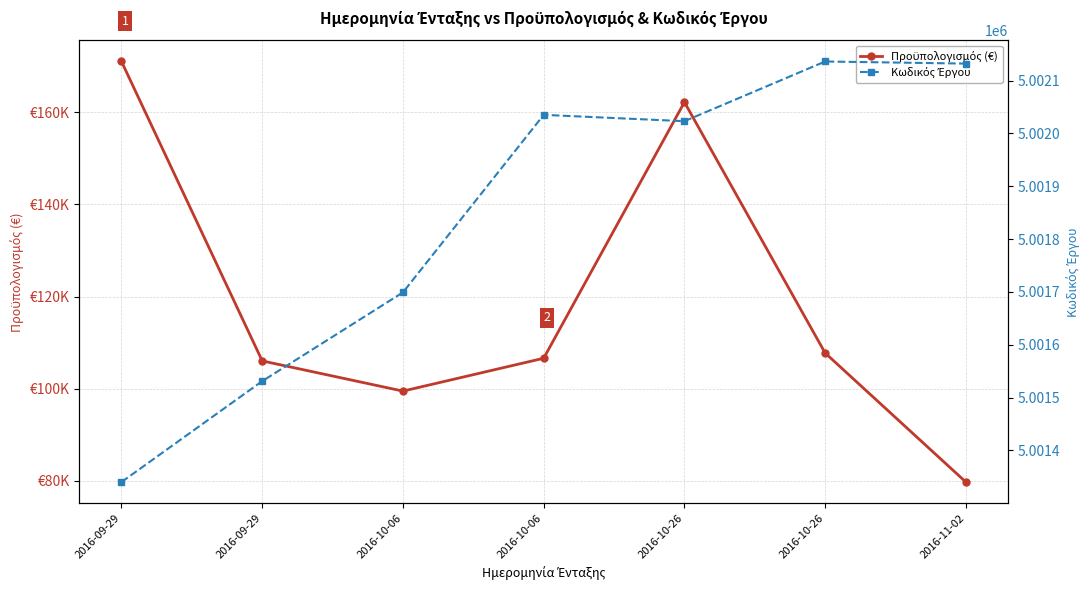

How many lines are shown in the chart?

2